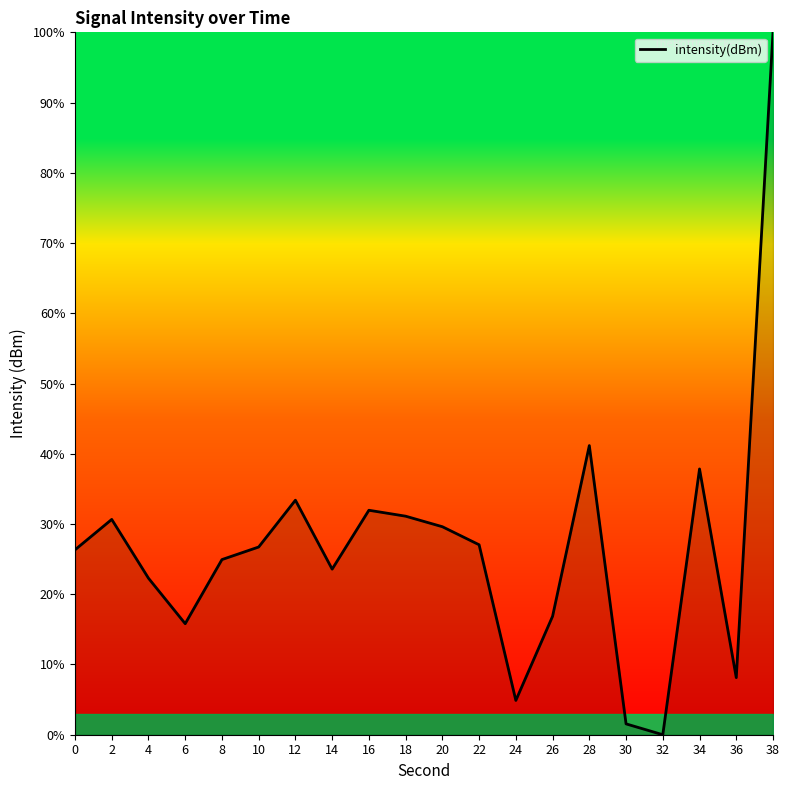

Is this an area chart (filled region under the line)?

No